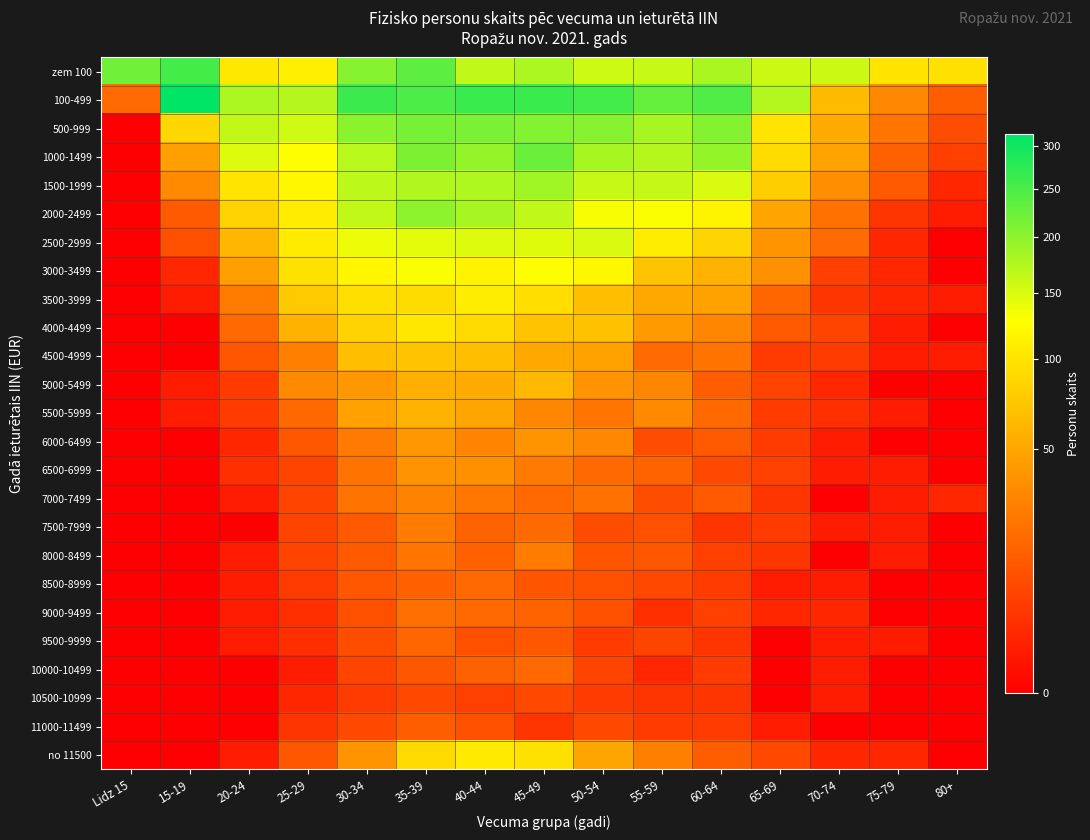

Reading left to right, transcribe all the data shown in this chart.

zem 100: Lidz 15=221	15-19=255	20-24=104	25-29=111	30-34=204	35-39=235	40-44=166	45-49=178	50-54=157	55-59=161	60-64=179	65-69=158	70-74=158	75-79=100	80+=97
100-499: Lidz 15=19	15-19=315	20-24=178	25-29=173	30-34=262	35-39=249	40-44=263	45-49=263	50-54=255	55-59=229	60-64=247	65-69=174	70-74=65	75-79=32	80+=14
500-999: Lidz 15=0	15-19=88	20-24=164	25-29=156	30-34=201	35-39=216	40-44=213	45-49=208	50-54=204	55-59=181	60-64=208	65-69=100	70-74=53	75-79=23	80+=9
1000-1499: Lidz 15=0	15-19=46	20-24=147	25-29=127	30-34=170	35-39=212	40-44=195	45-49=226	50-54=181	55-59=173	60-64=195	65-69=93	70-74=48	75-79=15	80+=6
1500-1999: Lidz 15=0	15-19=33	20-24=101	25-29=120	30-34=168	35-39=176	40-44=175	45-49=187	50-54=161	55-59=163	60-64=150	65-69=80	70-74=35	75-79=13	80+=2
2000-2499: Lidz 15=0	15-19=13	20-24=84	25-29=108	30-34=165	35-39=200	40-44=181	45-49=166	50-54=132	55-59=131	60-64=117	65-69=49	70-74=21	75-79=4	80+=1
2500-2999: Lidz 15=0	15-19=10	20-24=61	25-29=107	30-34=138	35-39=144	40-44=148	45-49=146	50-54=150	55-59=109	60-64=86	65-69=39	70-74=19	75-79=2	80+=0
3000-3499: Lidz 15=0	15-19=2	20-24=45	25-29=97	30-34=118	35-39=131	40-44=115	45-49=128	50-54=119	55-59=72	60-64=58	65-69=37	70-74=6	75-79=2	80+=0
3500-3999: Lidz 15=0	15-19=1	20-24=26	25-29=76	30-34=96	35-39=93	40-44=109	45-49=94	50-54=68	55-59=51	60-64=47	65-69=17	70-74=4	75-79=2	80+=1
4000-4499: Lidz 15=0	15-19=0	20-24=18	25-29=59	30-34=85	35-39=103	40-44=91	45-49=71	50-54=69	55-59=43	60-64=31	65-69=13	70-74=7	75-79=1	80+=0
4500-4999: Lidz 15=0	15-19=0	20-24=12	25-29=28	30-34=67	35-39=71	40-44=68	45-49=52	50-54=47	55-59=19	60-64=22	65-69=5	70-74=5	75-79=1	80+=1
5000-5499: Lidz 15=0	15-19=1	20-24=5	25-29=33	30-34=41	35-39=56	40-44=53	45-49=63	50-54=38	55-59=31	60-64=14	65-69=7	70-74=2	75-79=0	80+=0
5500-5999: Lidz 15=0	15-19=1	20-24=5	25-29=18	30-34=47	35-39=58	40-44=49	45-49=31	50-54=23	55-59=33	60-64=18	65-69=5	70-74=3	75-79=1	80+=0
6000-6499: Lidz 15=0	15-19=0	20-24=2	25-29=12	30-34=25	35-39=41	40-44=30	45-49=38	50-54=32	55-59=9	60-64=13	65-69=5	70-74=1	75-79=0	80+=0
6500-6999: Lidz 15=0	15-19=0	20-24=3	25-29=7	30-34=22	35-39=38	40-44=37	45-49=25	50-54=18	55-59=16	60-64=8	65-69=6	70-74=1	75-79=1	80+=0
7000-7499: Lidz 15=0	15-19=0	20-24=1	25-29=7	30-34=22	35-39=29	40-44=24	45-49=18	50-54=21	55-59=9	60-64=13	65-69=4	70-74=0	75-79=1	80+=2
7500-7999: Lidz 15=0	15-19=0	20-24=0	25-29=7	30-34=13	35-39=26	40-44=16	45-49=19	50-54=9	55-59=10	60-64=4	65-69=5	70-74=1	75-79=1	80+=0
8000-8499: Lidz 15=0	15-19=0	20-24=1	25-29=7	30-34=13	35-39=23	40-44=15	45-49=26	50-54=11	55-59=12	60-64=6	65-69=4	70-74=0	75-79=1	80+=0
8500-8999: Lidz 15=0	15-19=0	20-24=1	25-29=5	30-34=12	35-39=15	40-44=18	45-49=11	50-54=10	55-59=8	60-64=5	65-69=1	70-74=1	75-79=0	80+=0
9000-9499: Lidz 15=0	15-19=0	20-24=1	25-29=3	30-34=10	35-39=20	40-44=18	45-49=16	50-54=10	55-59=3	60-64=6	65-69=2	70-74=2	75-79=0	80+=0
9500-9999: Lidz 15=0	15-19=0	20-24=1	25-29=3	30-34=9	35-39=17	40-44=10	45-49=12	50-54=5	55-59=7	60-64=4	65-69=0	70-74=1	75-79=1	80+=0
10000-10499: Lidz 15=0	15-19=0	20-24=0	25-29=1	30-34=7	35-39=12	40-44=15	45-49=18	50-54=7	55-59=2	60-64=5	65-69=0	70-74=1	75-79=0	80+=0
10500-10999: Lidz 15=0	15-19=0	20-24=0	25-29=2	30-34=5	35-39=8	40-44=6	45-49=8	50-54=5	55-59=4	60-64=4	65-69=0	70-74=1	75-79=0	80+=0
11000-11499: Lidz 15=0	15-19=0	20-24=0	25-29=4	30-34=8	35-39=14	40-44=10	45-49=4	50-54=8	55-59=5	60-64=5	65-69=1	70-74=0	75-79=0	80+=0
no 11500: Lidz 15=0	15-19=0	20-24=1	25-29=12	30-34=38	35-39=91	40-44=106	45-49=97	50-54=49	55-59=28	60-64=14	65-69=8	70-74=2	75-79=2	80+=0